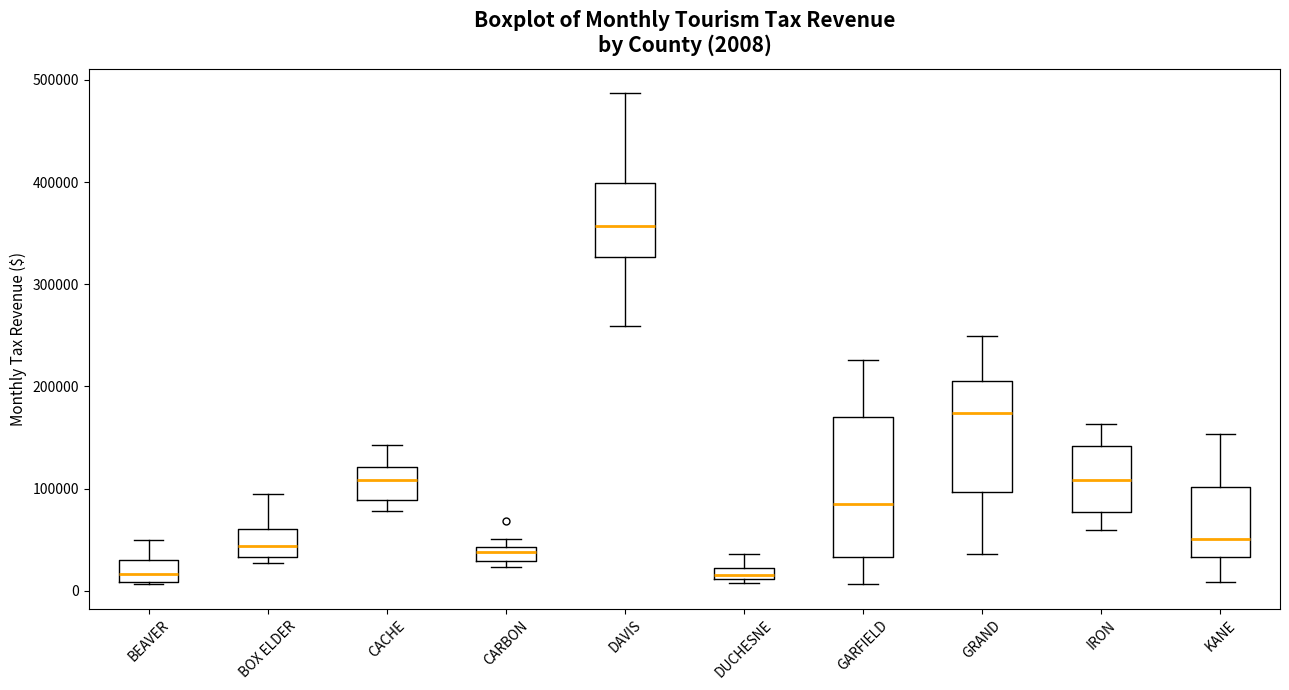

Which box's median line is the highest?

DAVIS